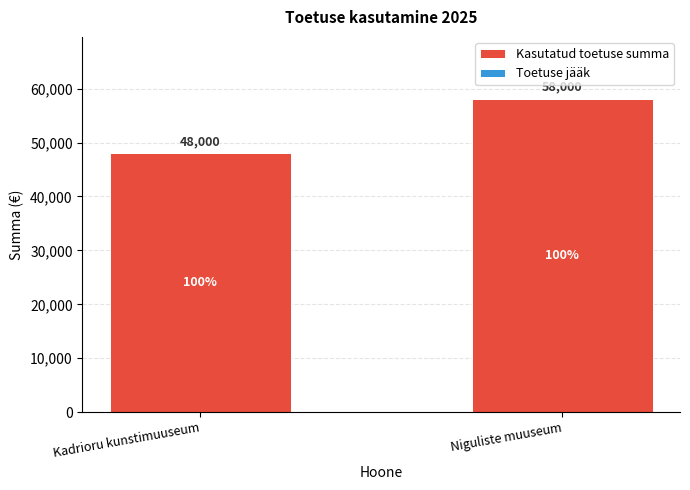

Which category has the highest value across all series?

Niguliste muuseum